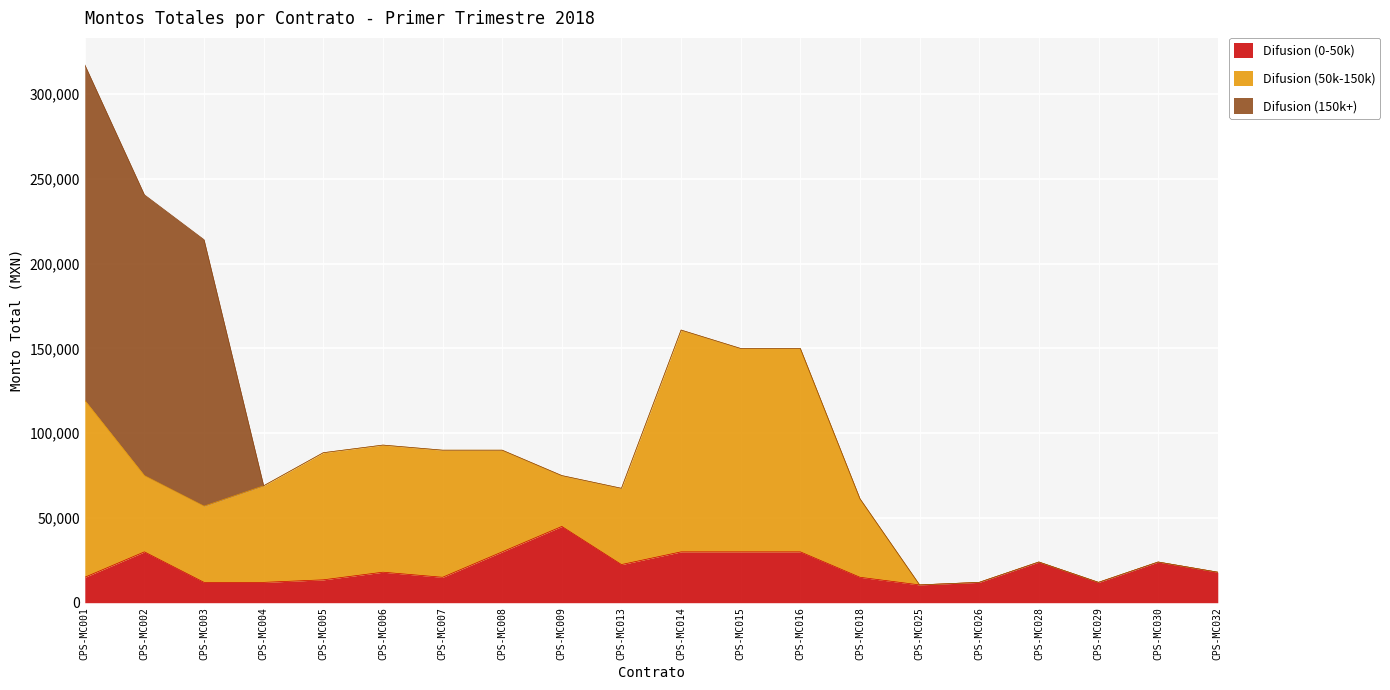

At which category does Difusion (50k-150k) reach its first local peak?

CPS-MC006